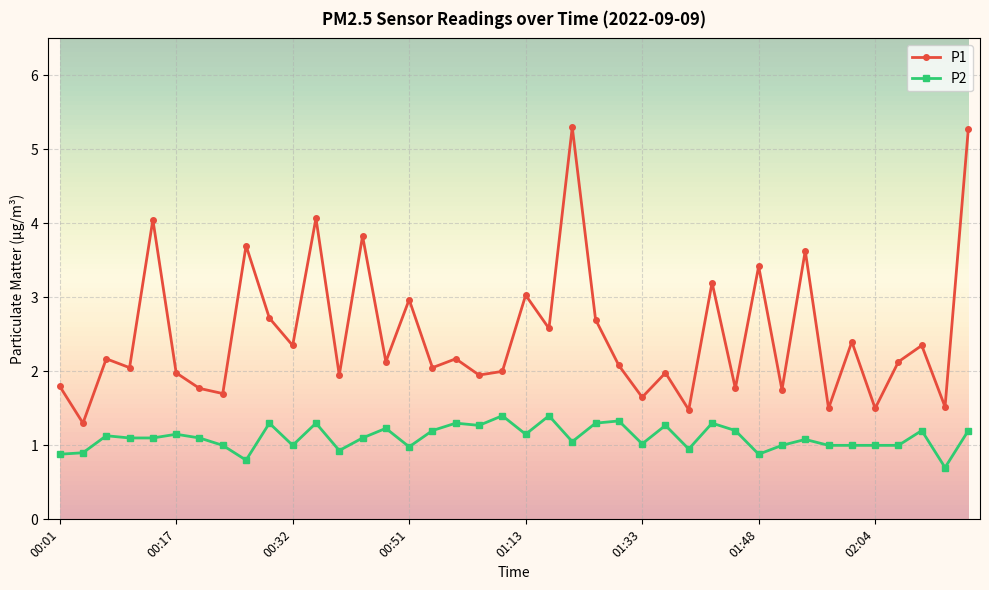

Rank the series by their maximum value, from highest to lowest.

P1, P2